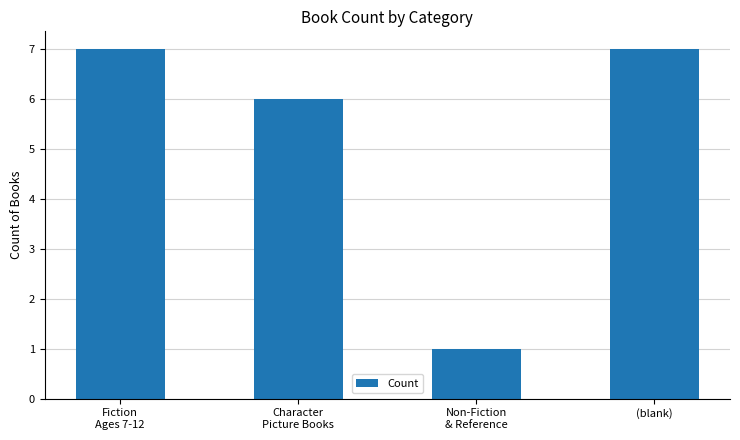

The value at Character
Picture Books is 6. True or false?

True